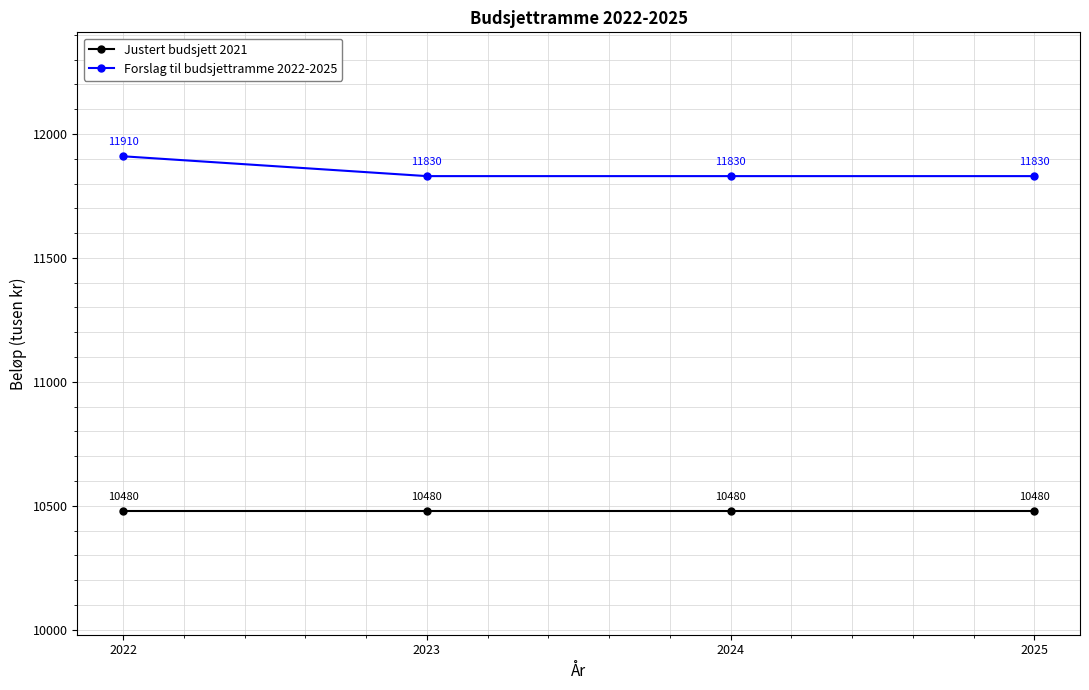

What is the sum of the Forslag til budsjettramme 2022-2025 values at 2022 and 2025?

23740